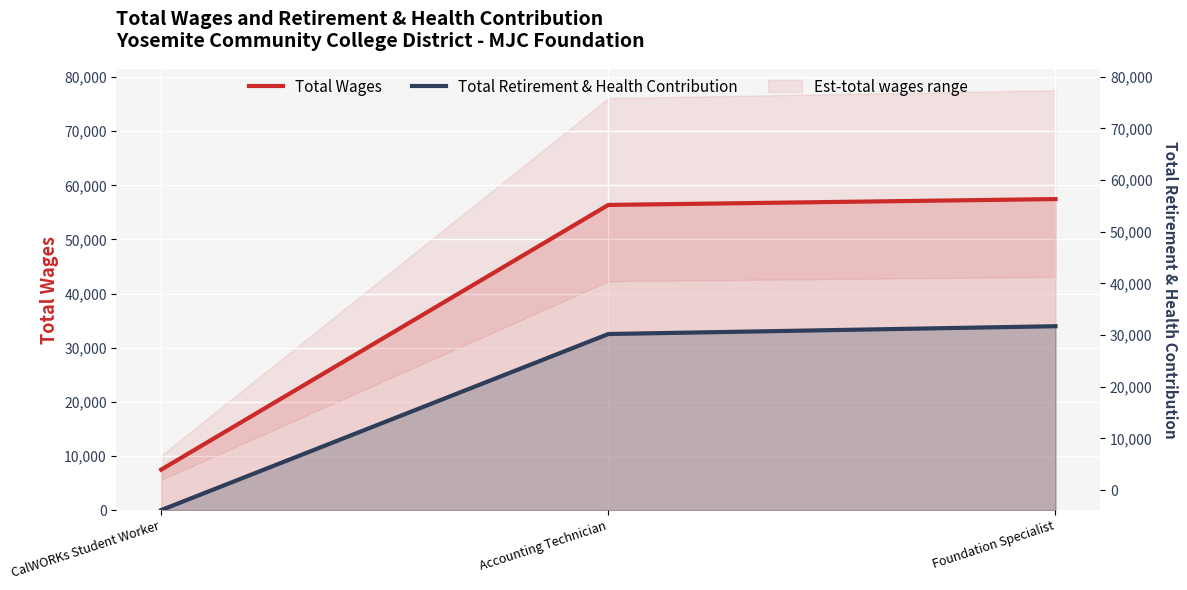

Which series has the largest total across all categories?

Total Wages